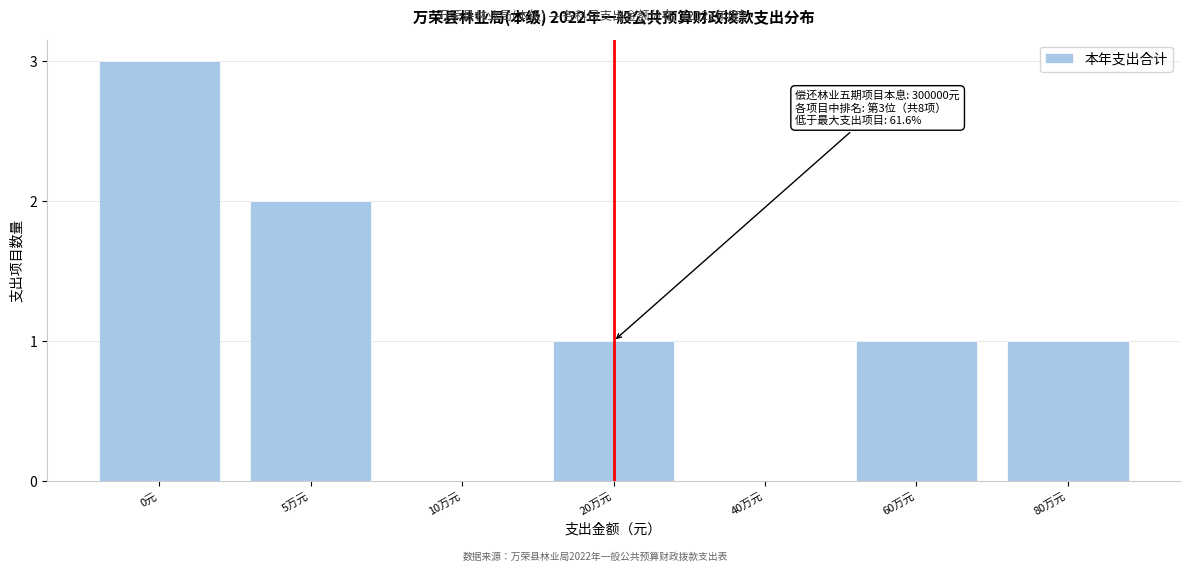

Reading left to right, what are all the values shown in this chart?

0元=3	5万元=2	10万元=0	20万元=1	40万元=0	60万元=1	80万元=1